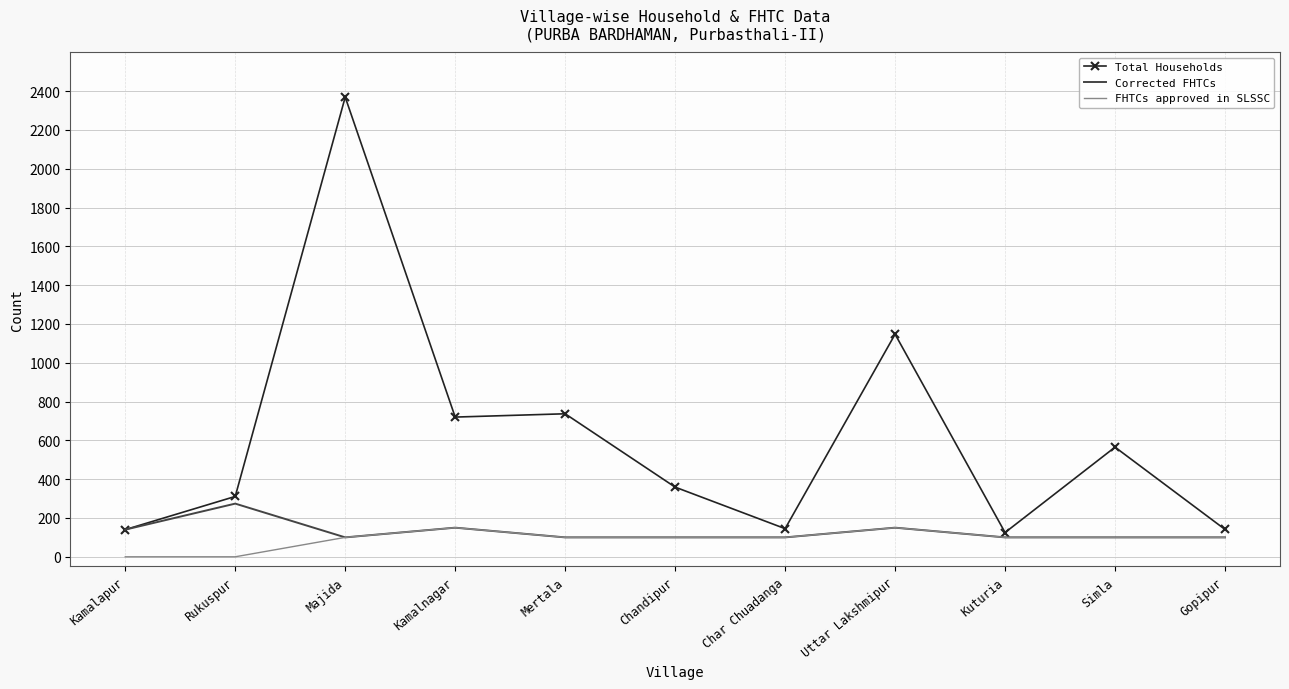

List the series in order of their peak value, highest first.

Total Households, Corrected FHTCs, FHTCs approved in SLSSC